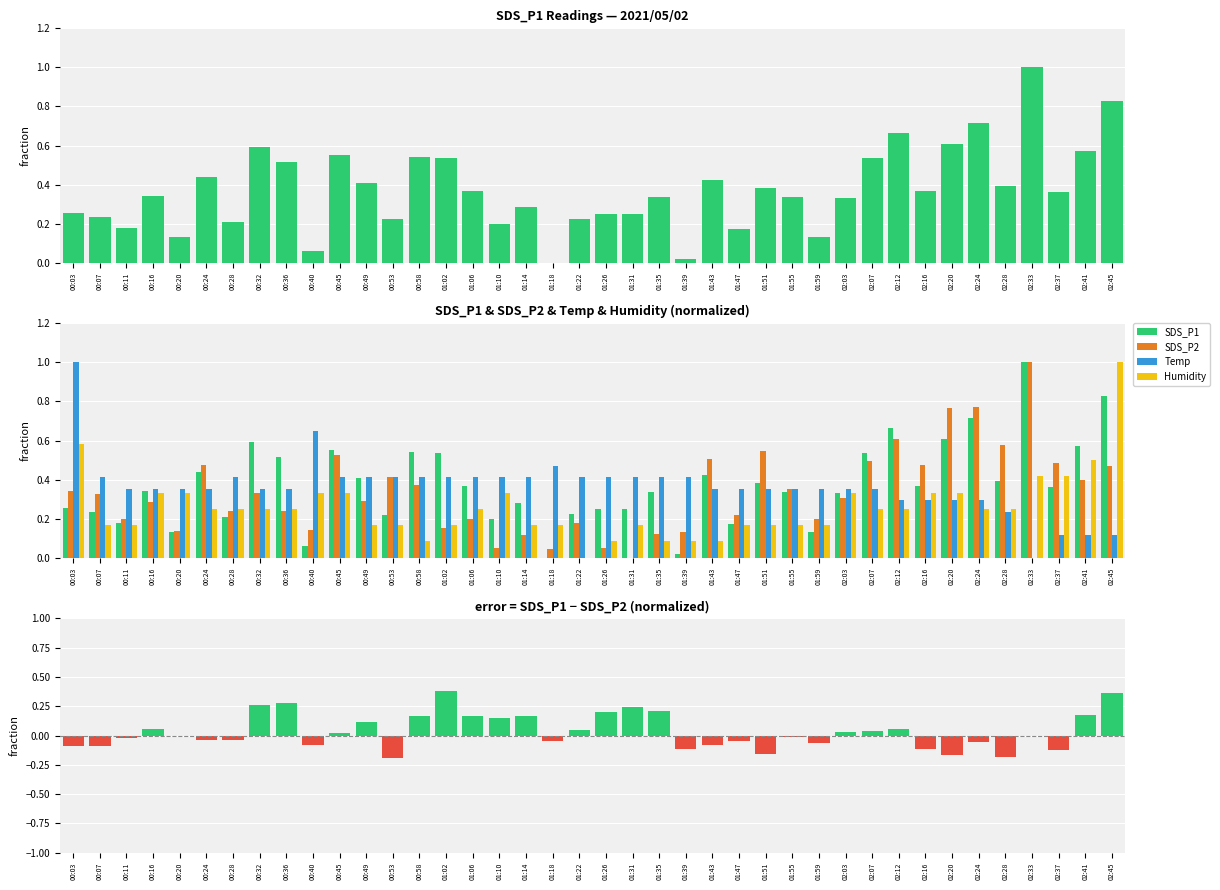

At how many categories does at least one series exceed 0?

40